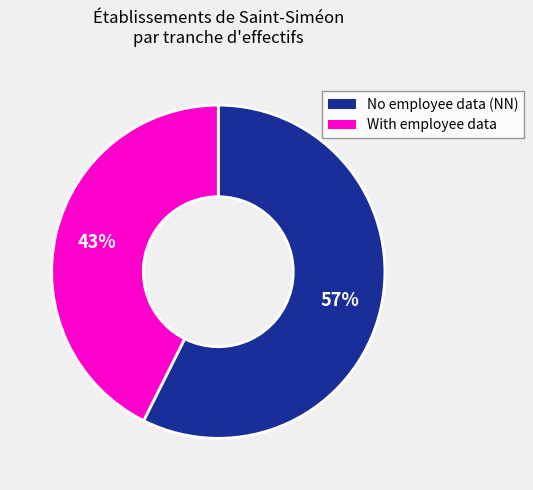

To the nearest percent, what is the average slice percentage?

50%